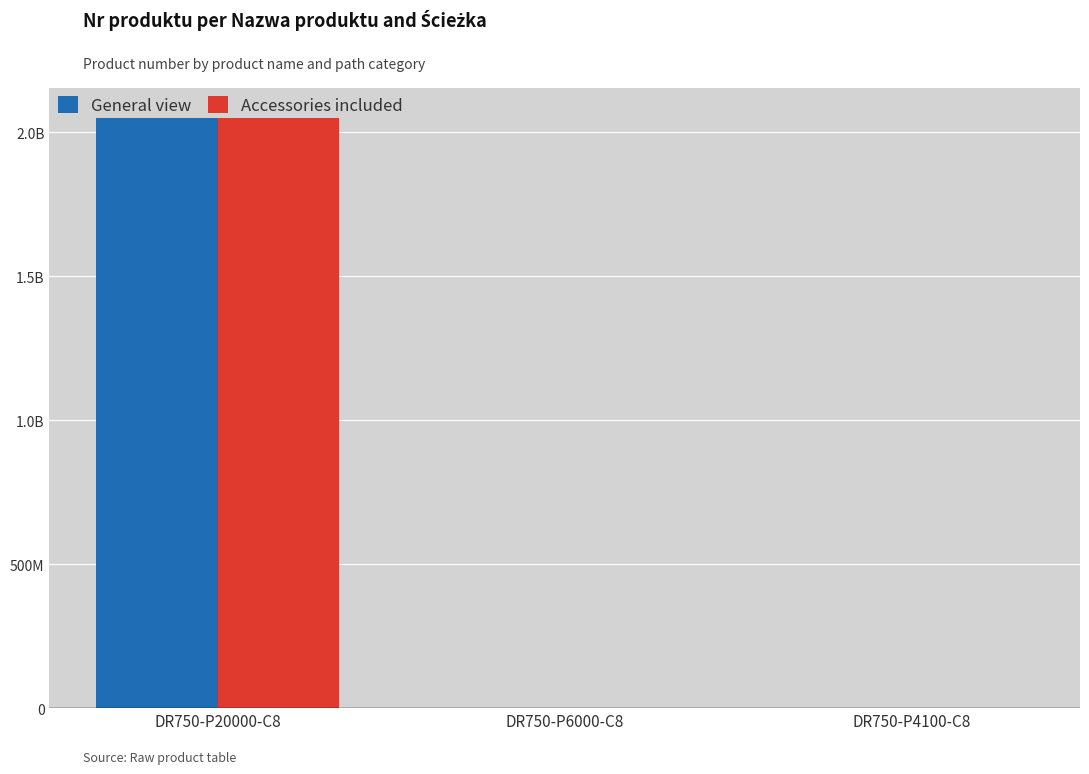

Does the chart contain stacked bars?

No